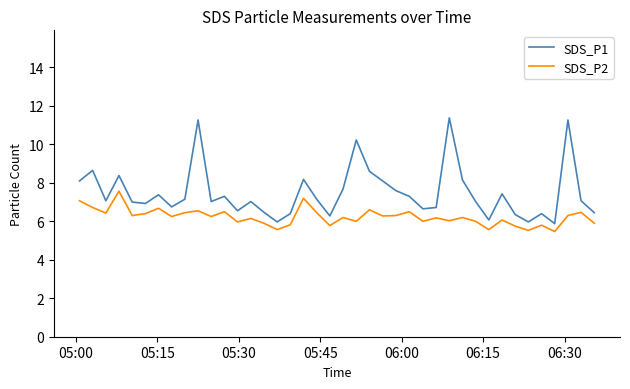

What is the maximum value shown in the chart?

11.4